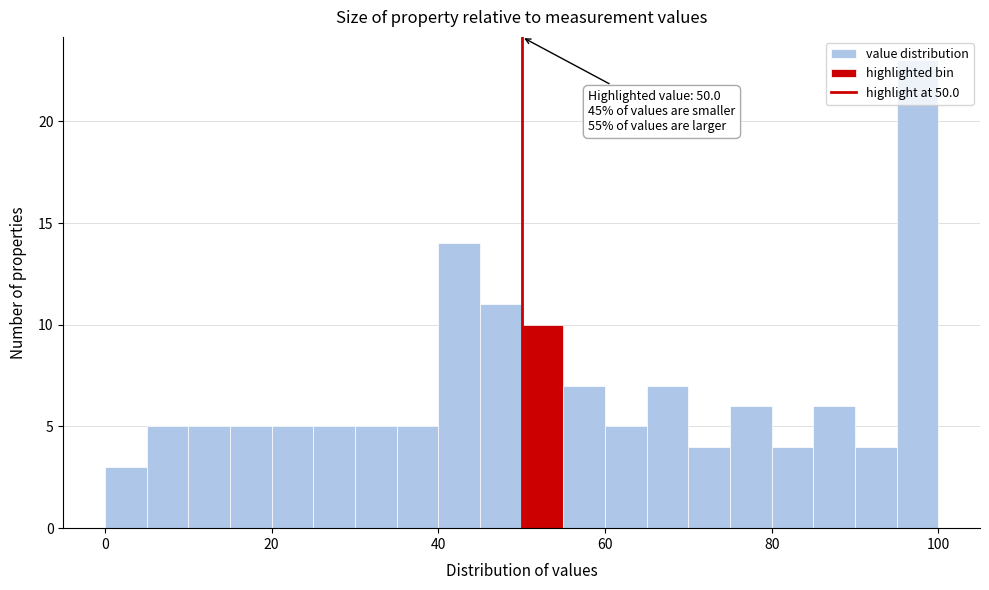

Around what value on the x-axis is the tallest bar? Give the approximate position of its centre, as read against the axis.

98